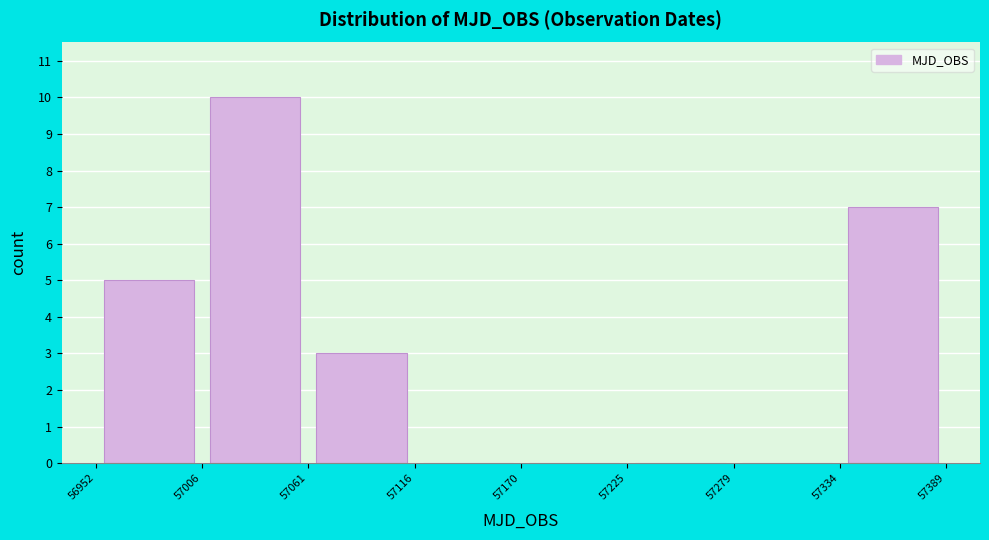

Reading left to right, list every bar in this chart as the range it spans on the x-axis followed by its height. The values are not printed on the chart, so give them approximately, as read against the axis.

56952 to 57006: 5
57006 to 57061: 10
57061 to 57116: 3
57116 to 57170: 0
57170 to 57225: 0
57225 to 57279: 0
57279 to 57334: 0
57334 to 57389: 7